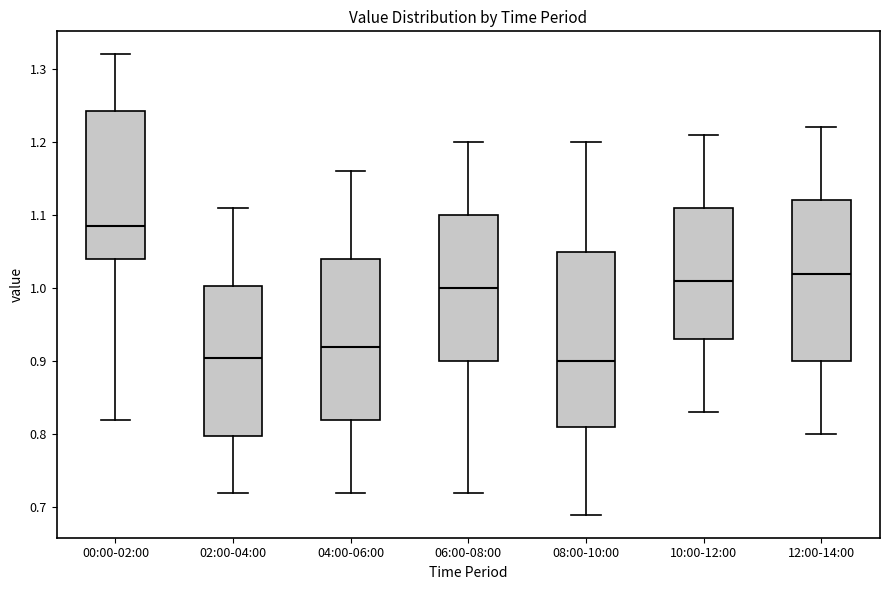

Reading left to right, transcribe this box plot: for each box, give where its median line is, the range the box spans, and where its two whiskers end, as read against the y-axis. The values are not printed on the chart, so give them approximately, as read against the axis.

00:00-02:00: median 1.09, box 1.04 to 1.24, whiskers 0.82 to 1.32
02:00-04:00: median 0.91, box 0.80 to 1.00, whiskers 0.72 to 1.11
04:00-06:00: median 0.92, box 0.82 to 1.04, whiskers 0.72 to 1.16
06:00-08:00: median 1.00, box 0.90 to 1.10, whiskers 0.72 to 1.20
08:00-10:00: median 0.90, box 0.81 to 1.05, whiskers 0.69 to 1.20
10:00-12:00: median 1.01, box 0.93 to 1.11, whiskers 0.83 to 1.21
12:00-14:00: median 1.02, box 0.90 to 1.12, whiskers 0.80 to 1.22